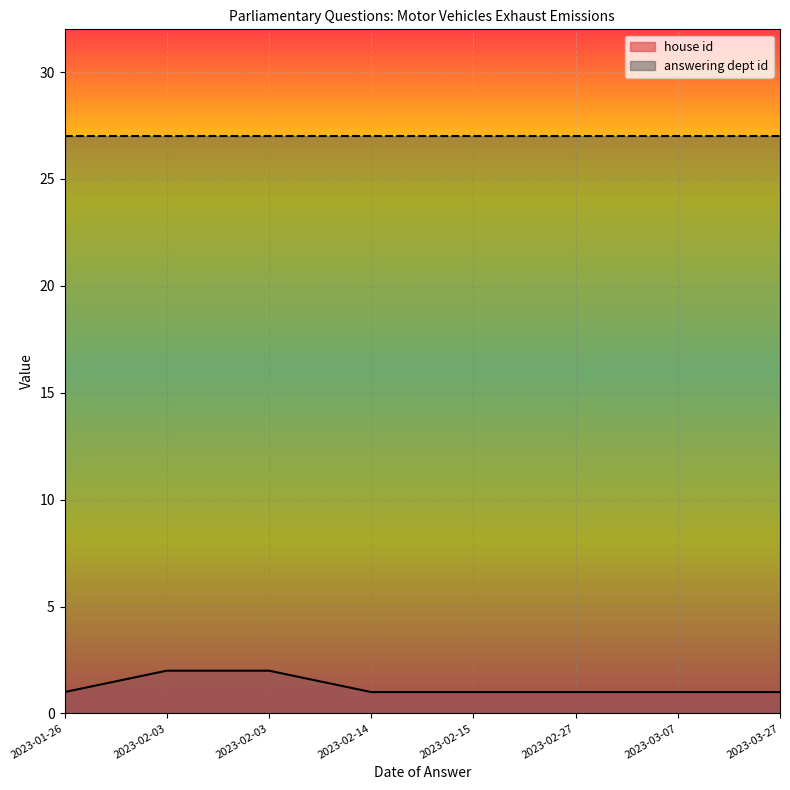

True or false: answering dept id has more than 1 interior local peaks.

False